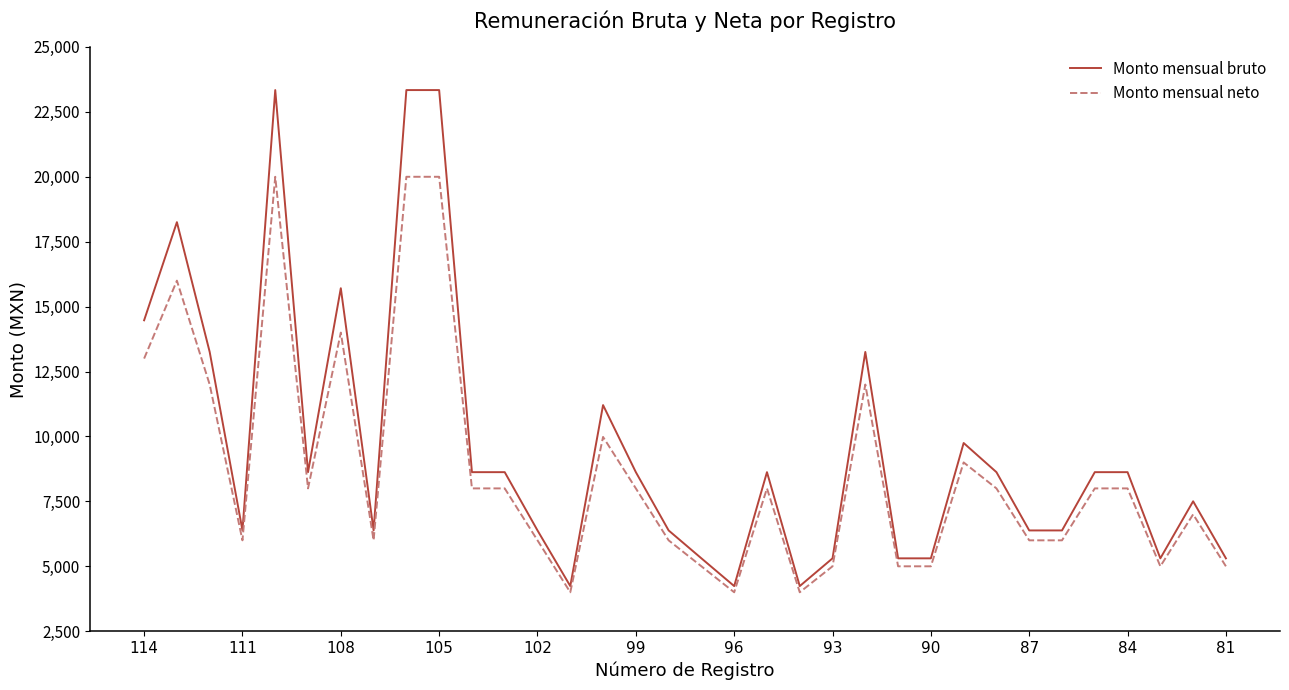

What is the minimum value for Monto mensual neto?

4000.0